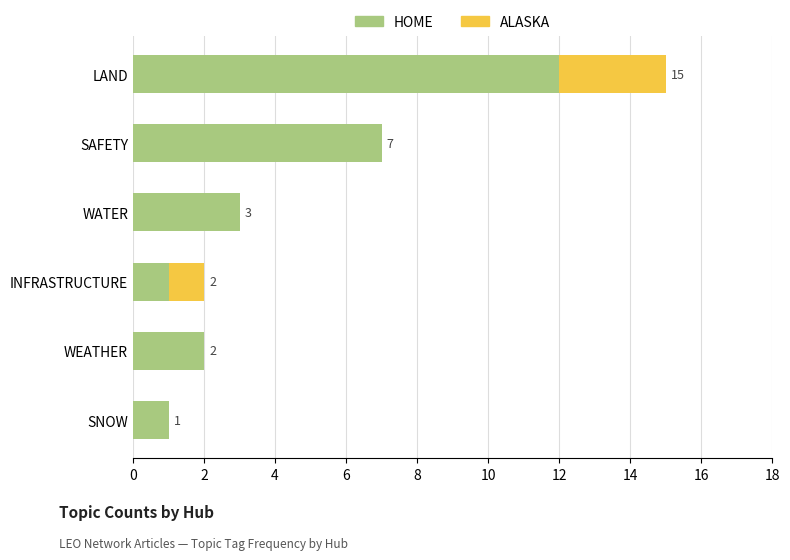

At which category is the sum across all series the highest?

LAND